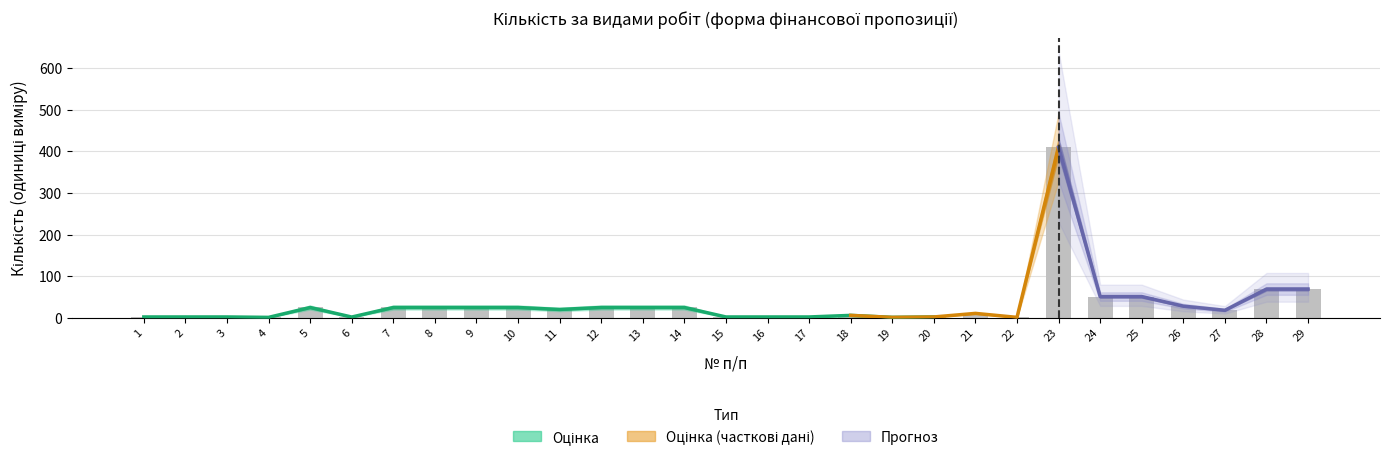

How many data points does each series have?

29